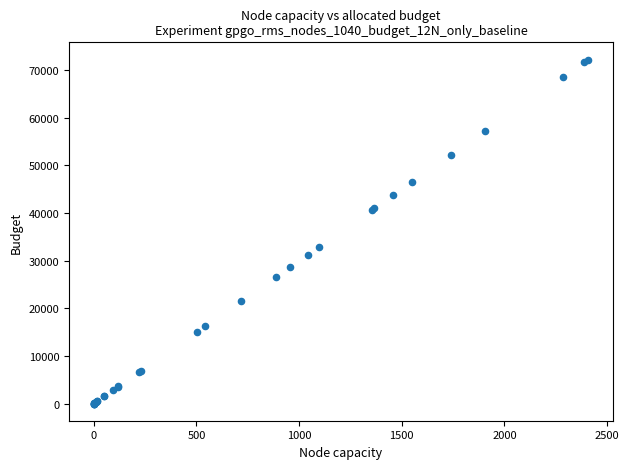

What Y value in the scatter plot is closest to 36113?

32864.8